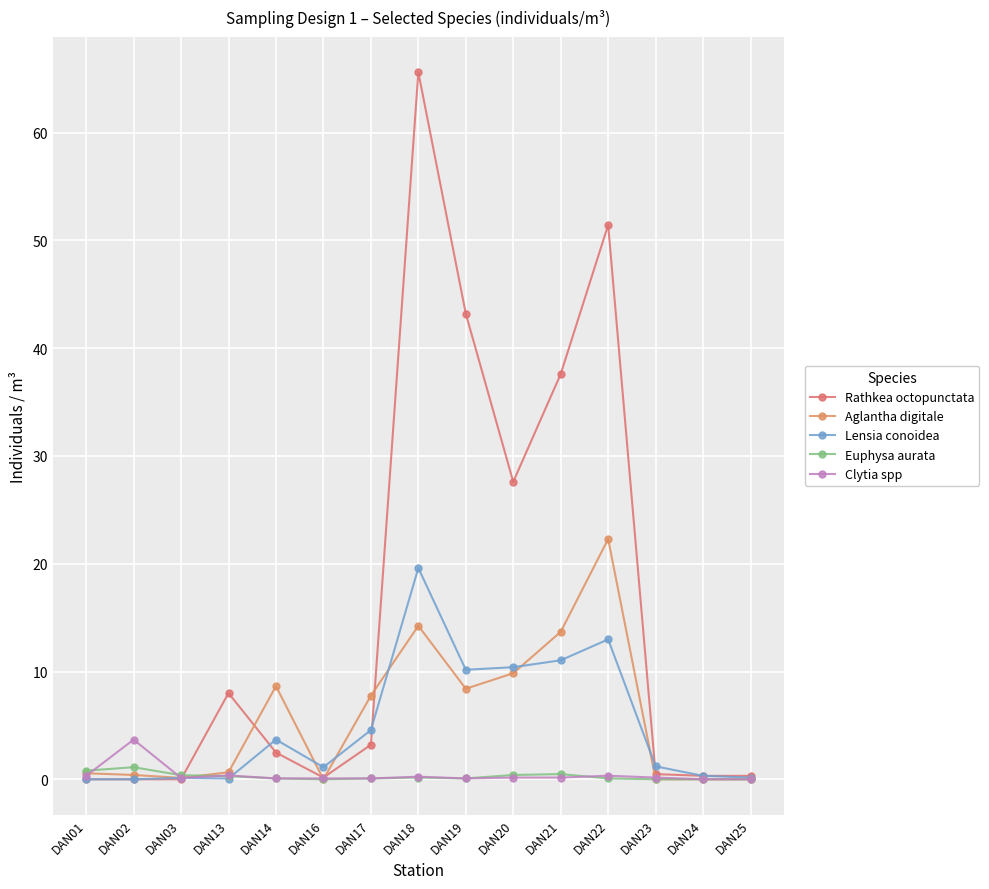

What are all the series names shown in the legend?

Rathkea octopunctata, Aglantha digitale, Lensia conoidea, Euphysa aurata, Clytia spp